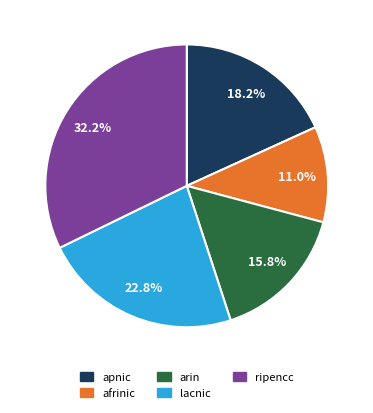

Is there any slice that represents more than half of the pie?

No